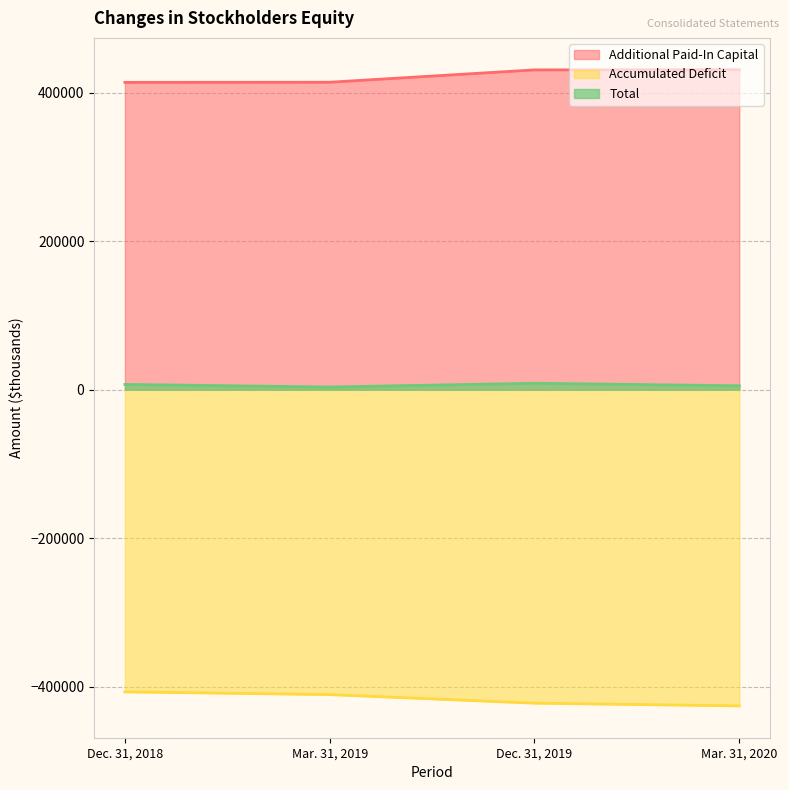

True or false: Accumulated Deficit and Total intersect in this chart.

False